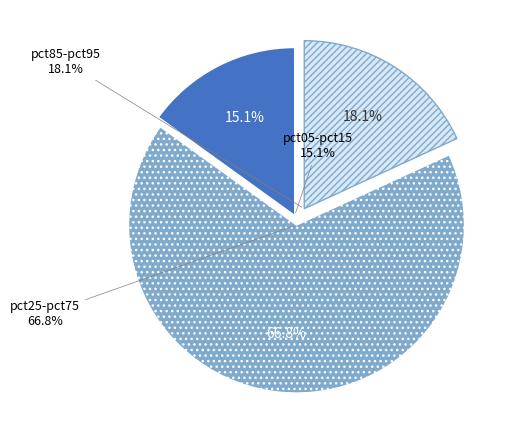

Which category has the smallest portion of the pie?

pct05